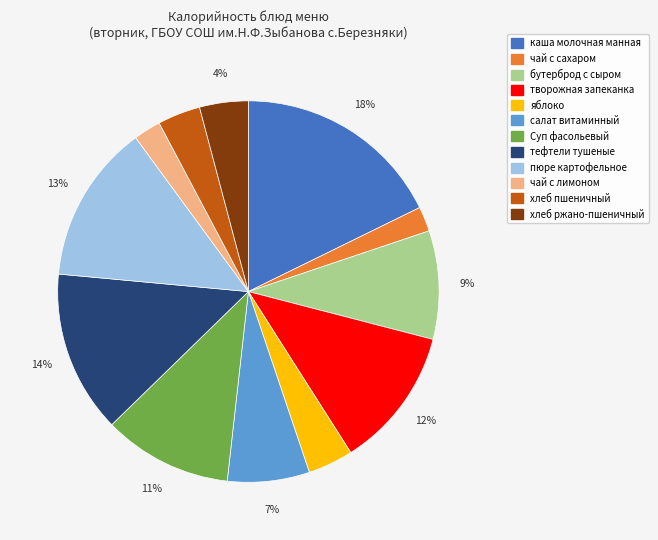

Is there a majority slice in this chart?

No